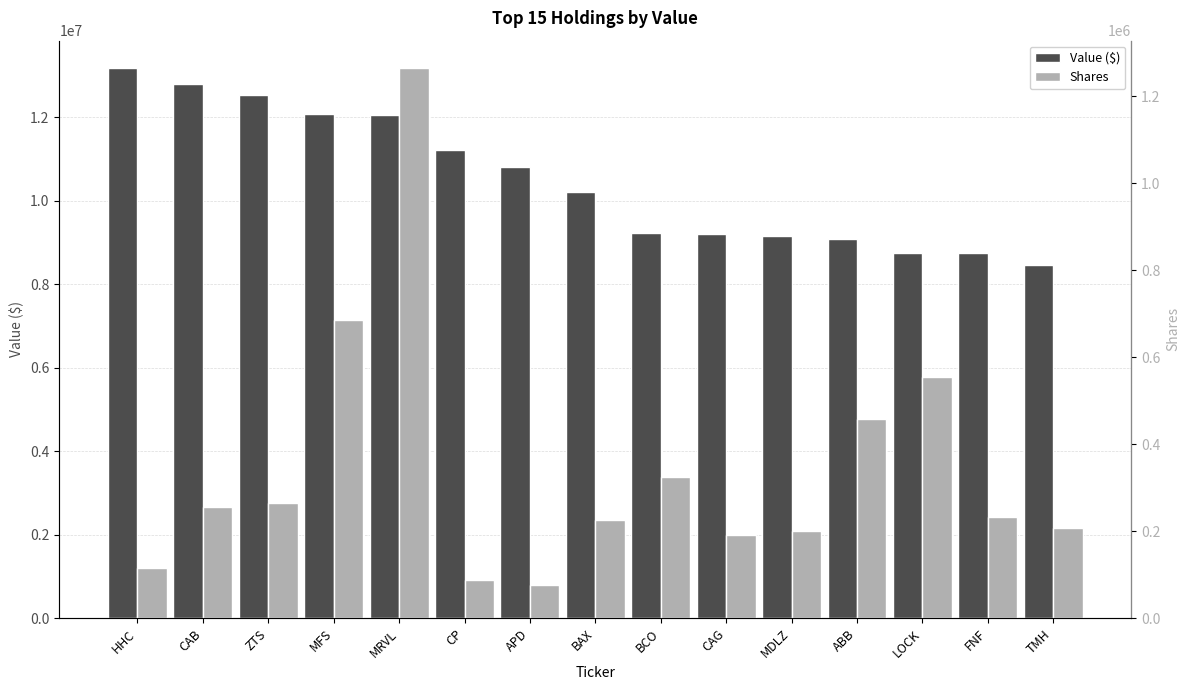

Between MFS and HHC, which is larger?

HHC